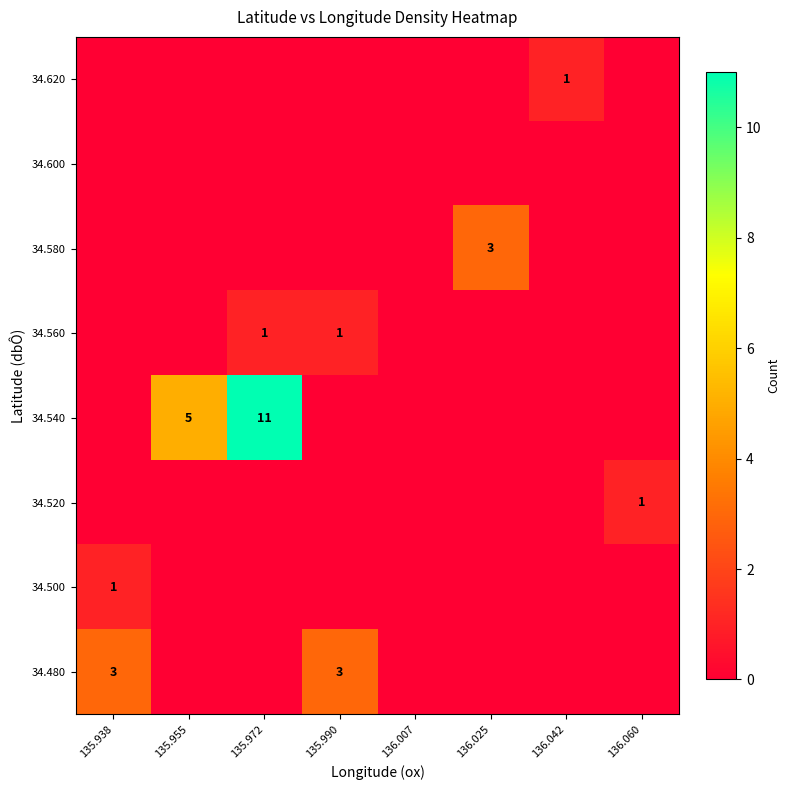

True or false: 34.580 has a value of 5 at 136.025.

False